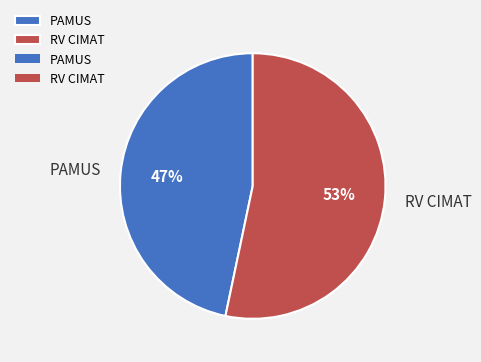

Rank the categories by value from lowest to highest.

PAMUS, RV CIMAT